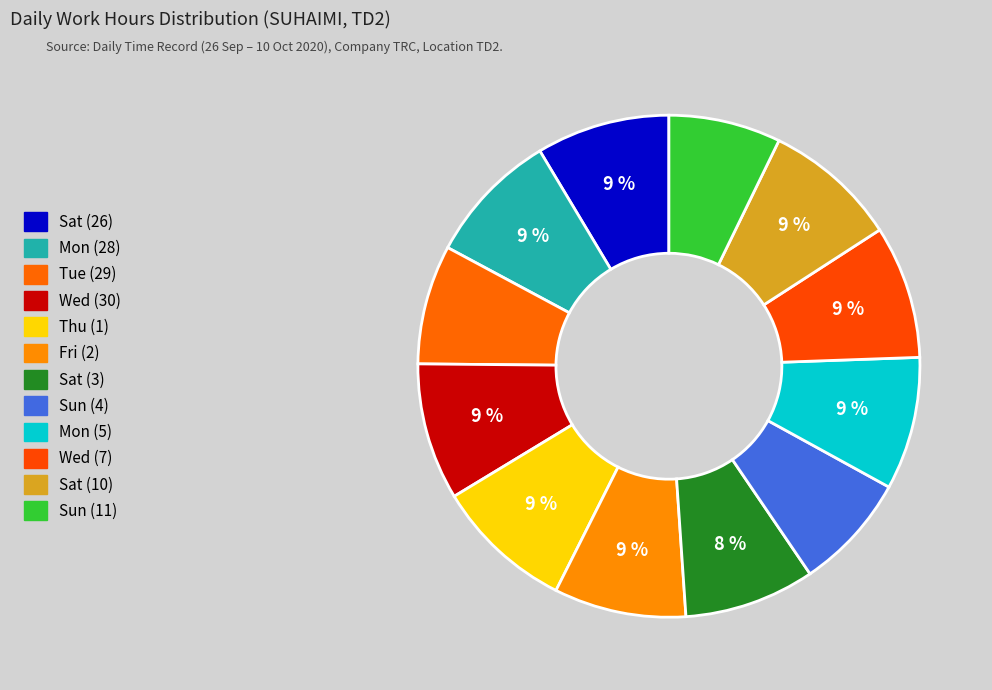

To the nearest percent, what portion does Tue (29) represent?

8%